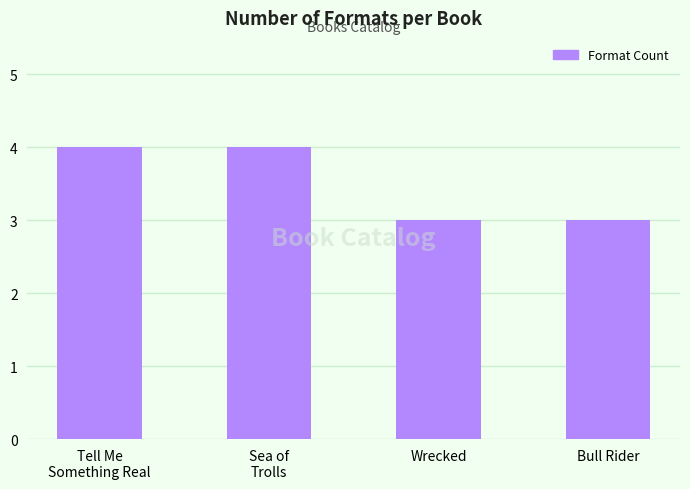

What is the difference between the second highest and second lowest values?

1